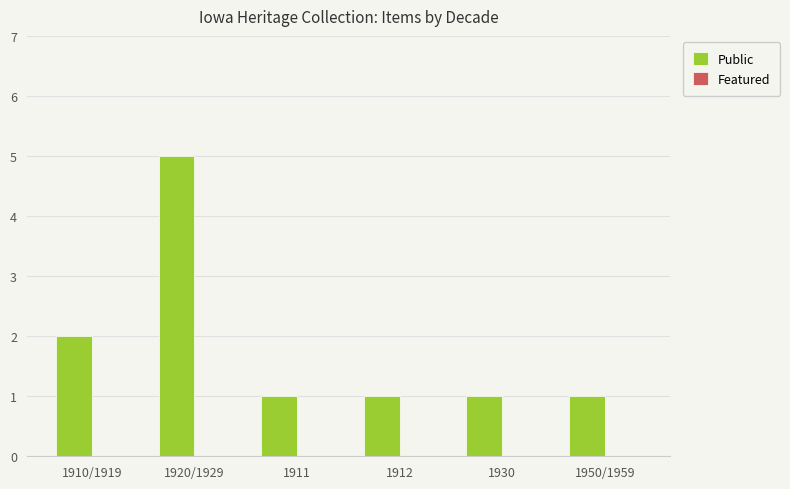

What is the ratio of the value at 1912 to the value at 1911?

1.0